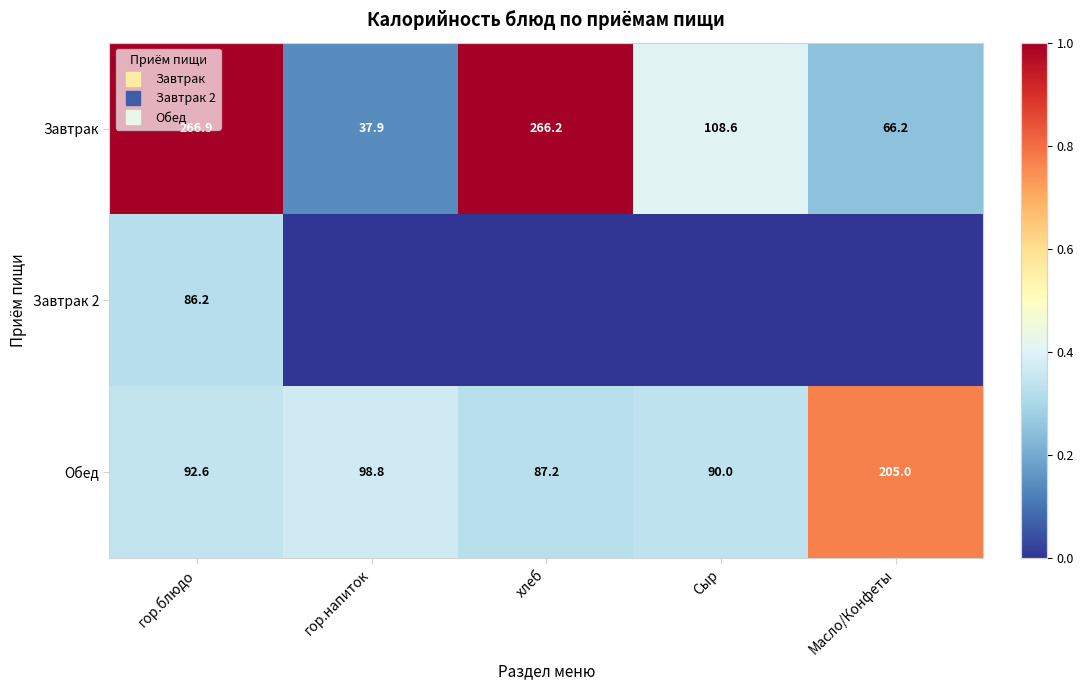

Rank the series by their maximum value, from lowest to highest.

Завтрак 2, Обед, Завтрак